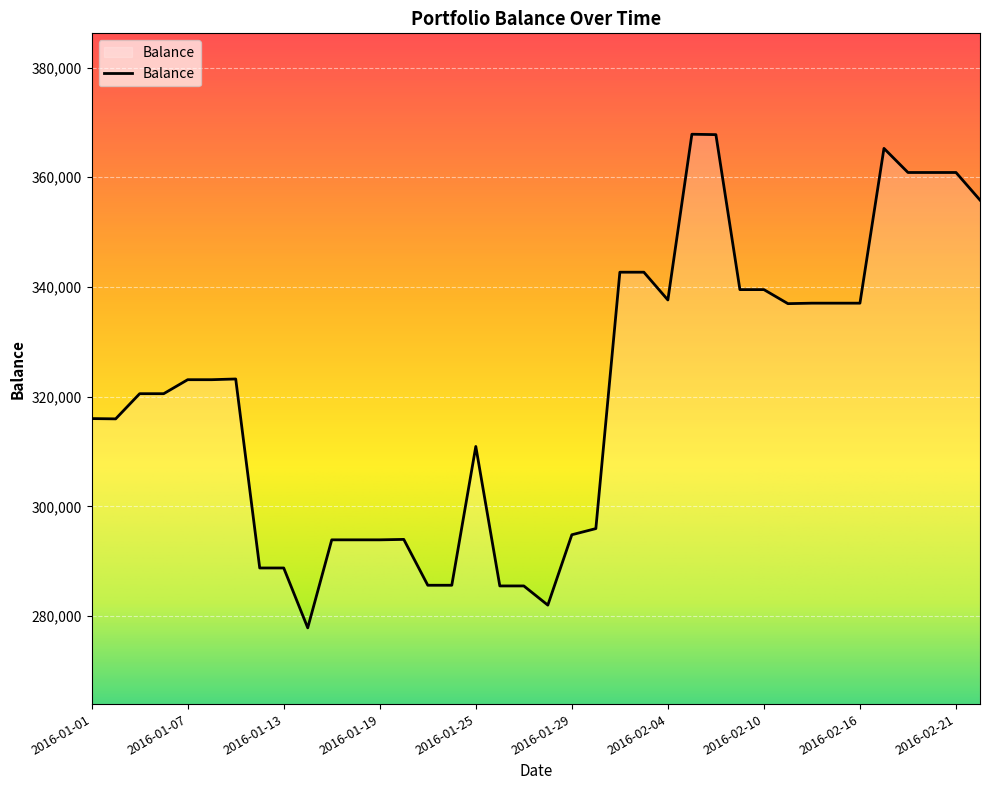

What is the difference between the maximum and minimum values?

89962.1